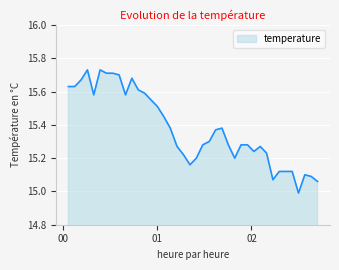

What is the difference between the maximum and minimum values?

0.7